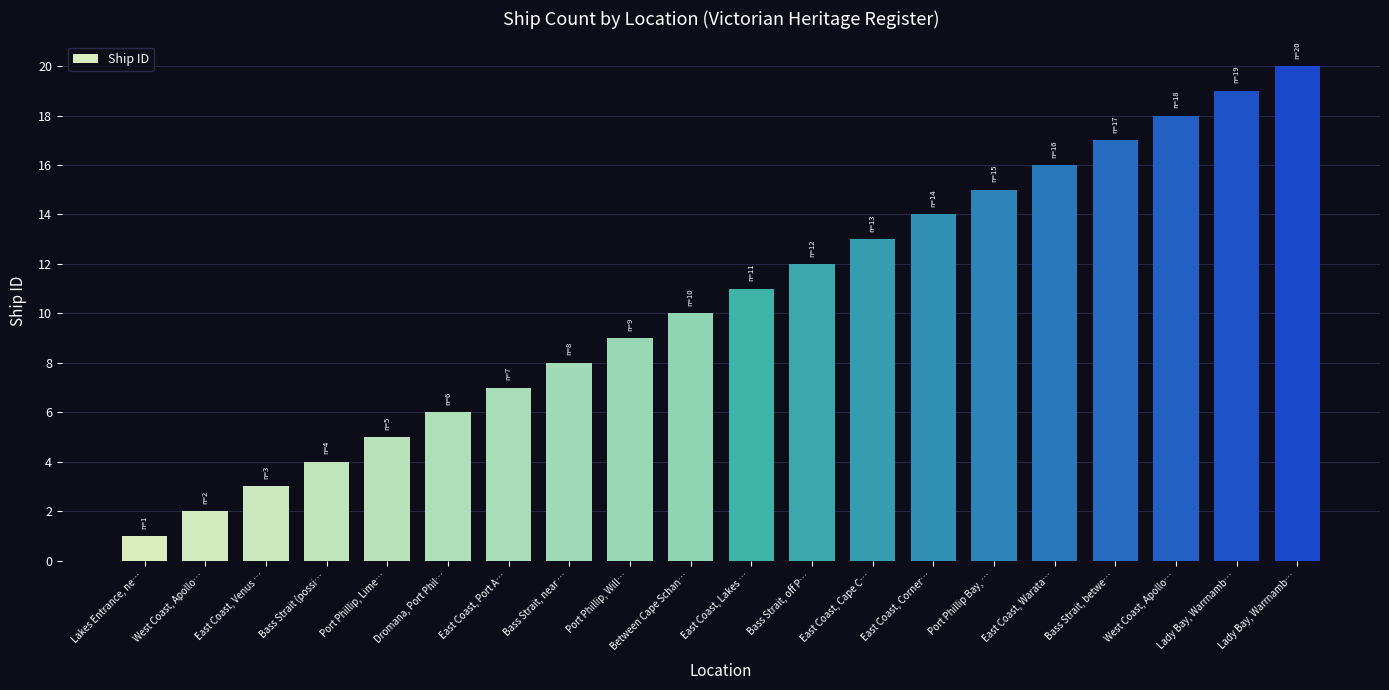

What is the value of the 9th bar from the left?

9